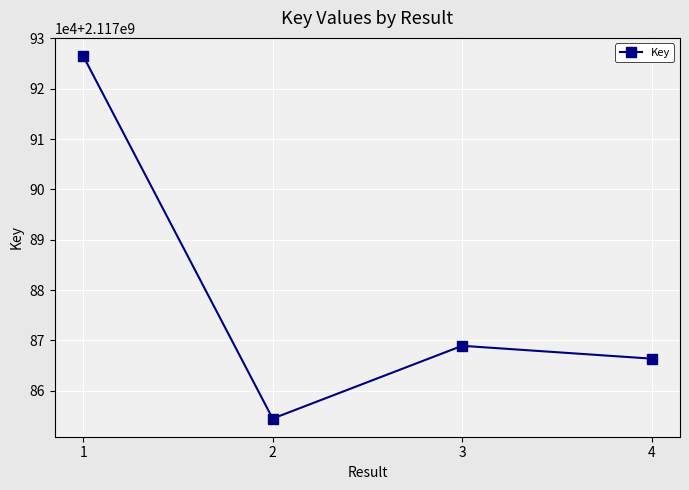

What is the value of the 3rd point from the left?

2117868919